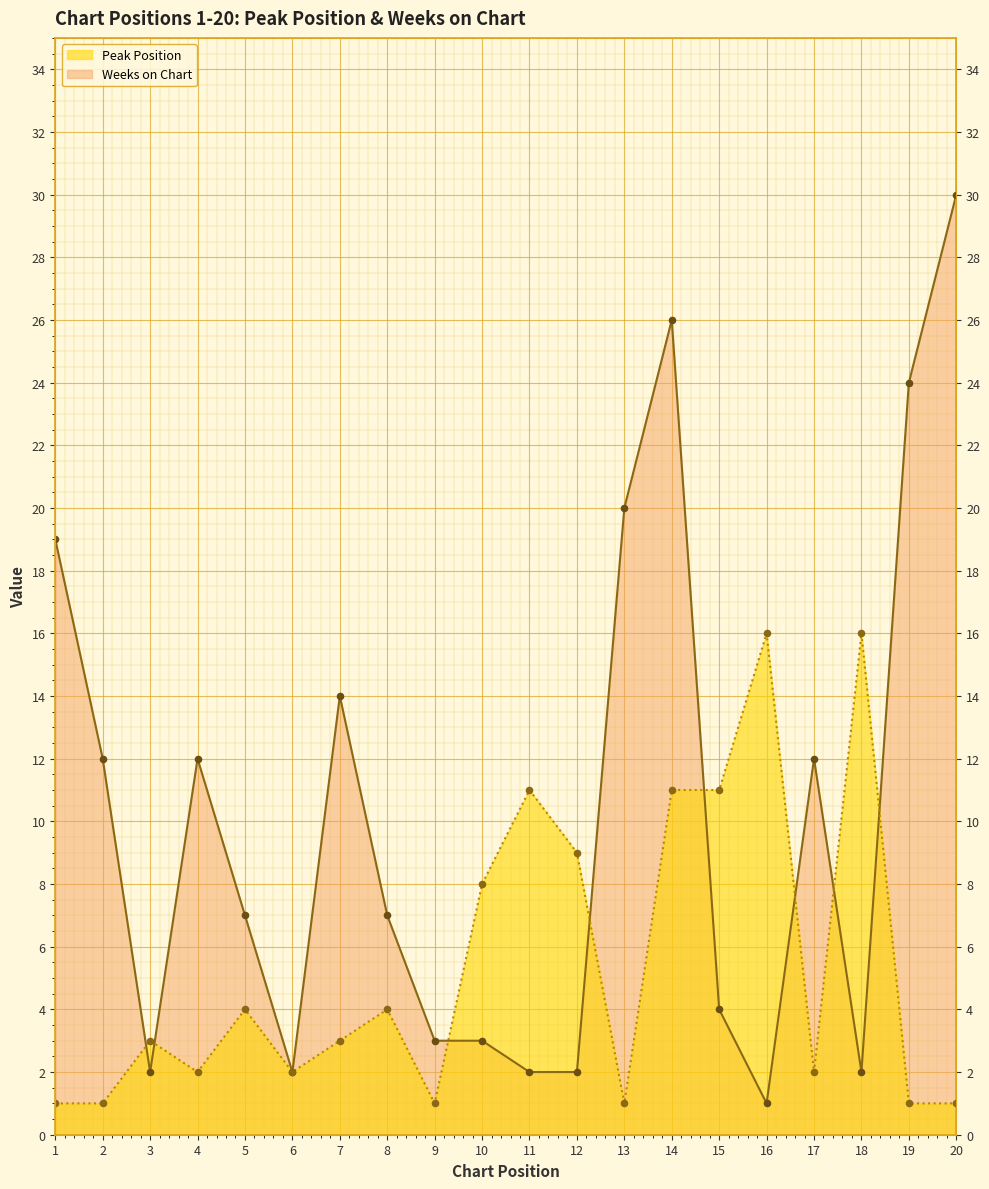

Which series contains the highest Y value?

Weeks on Chart